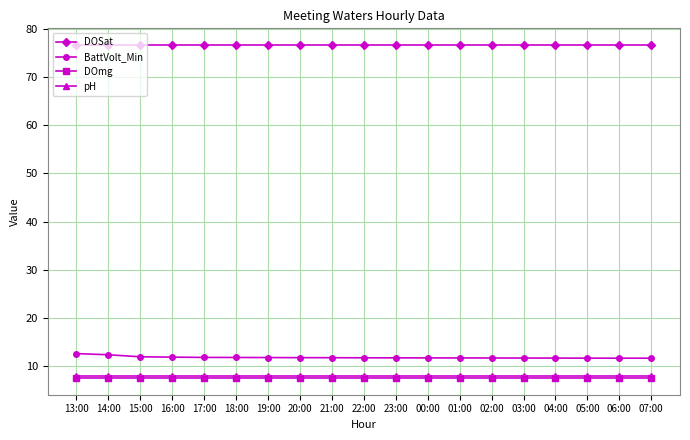

Is the value of DOSat at 03:00 greater than the value of pH at 03:00?

Yes